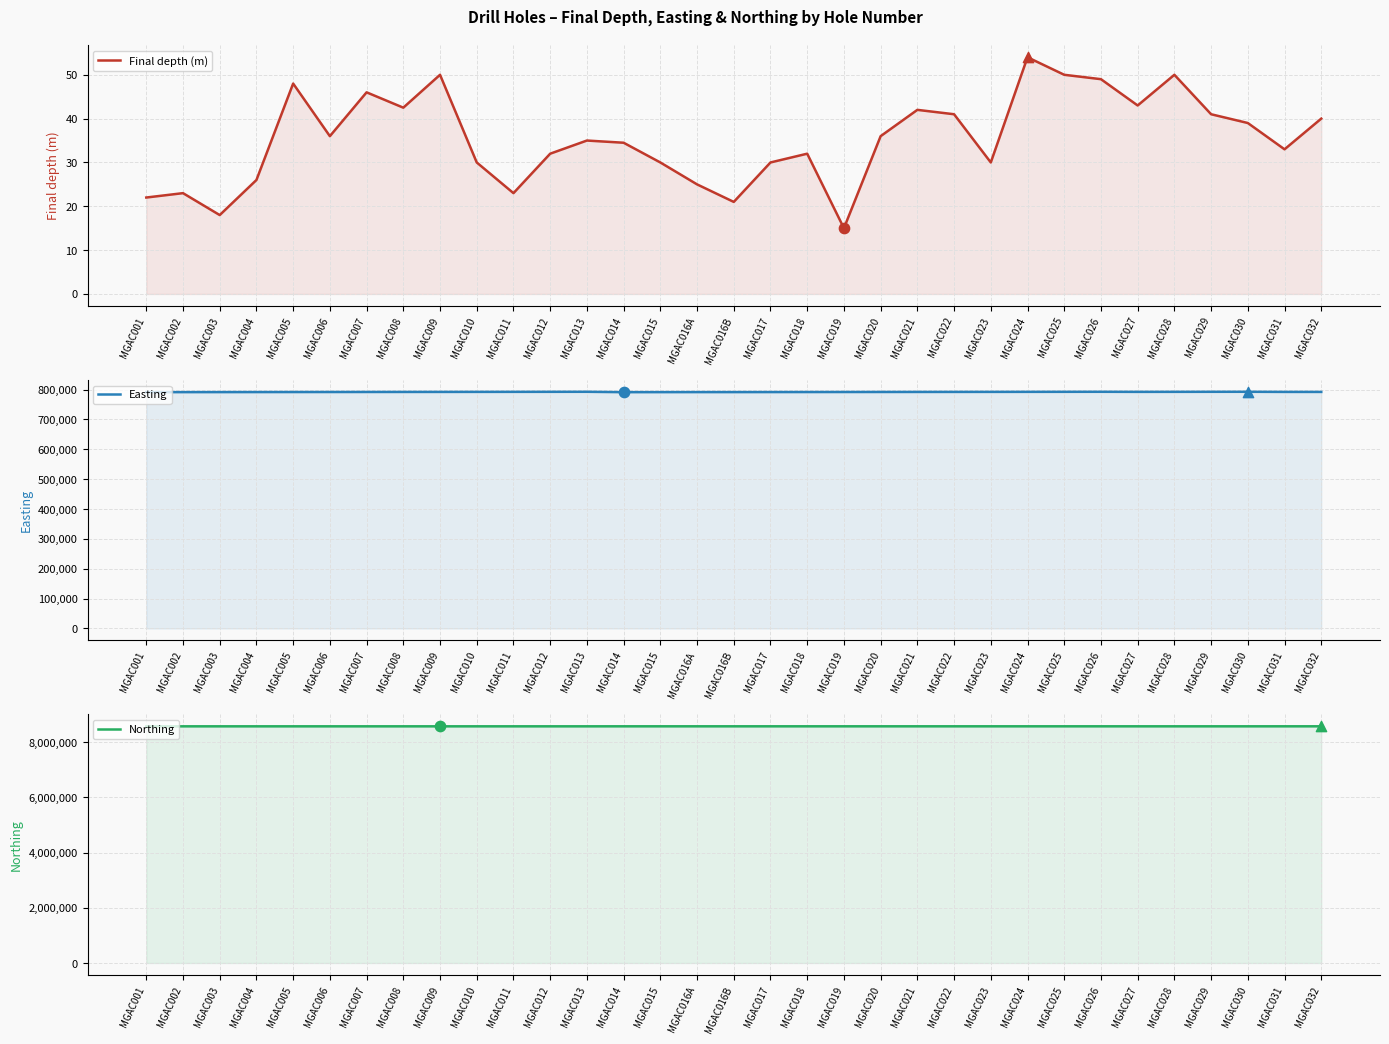

What are all the series names shown in the legend?

Final depth (m), Easting, Northing